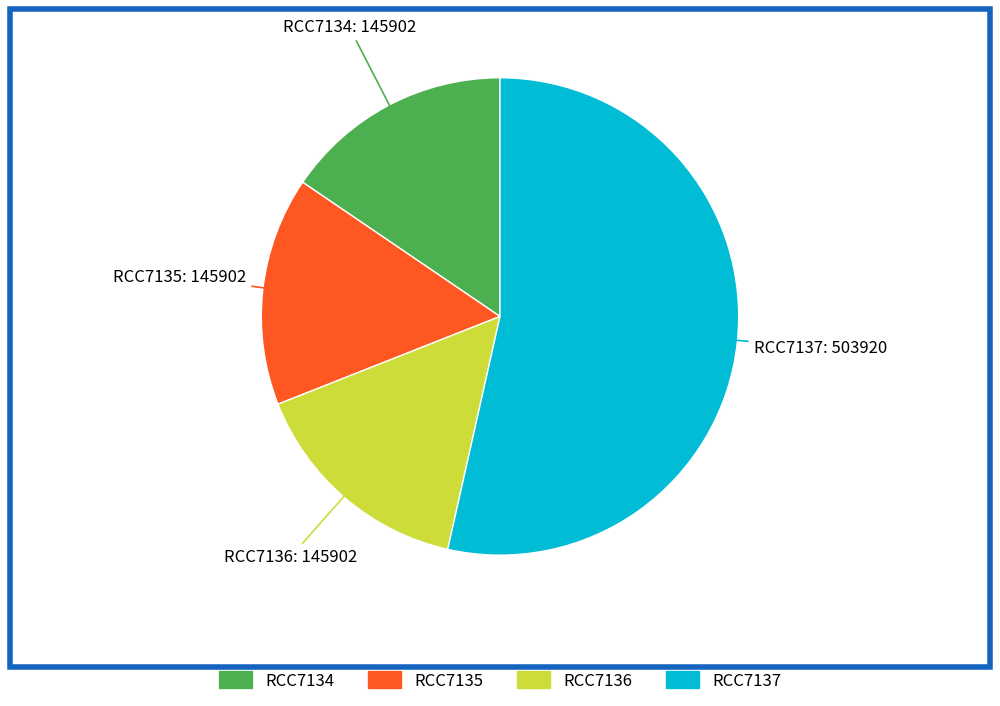

Is there any slice that represents more than half of the pie?

Yes